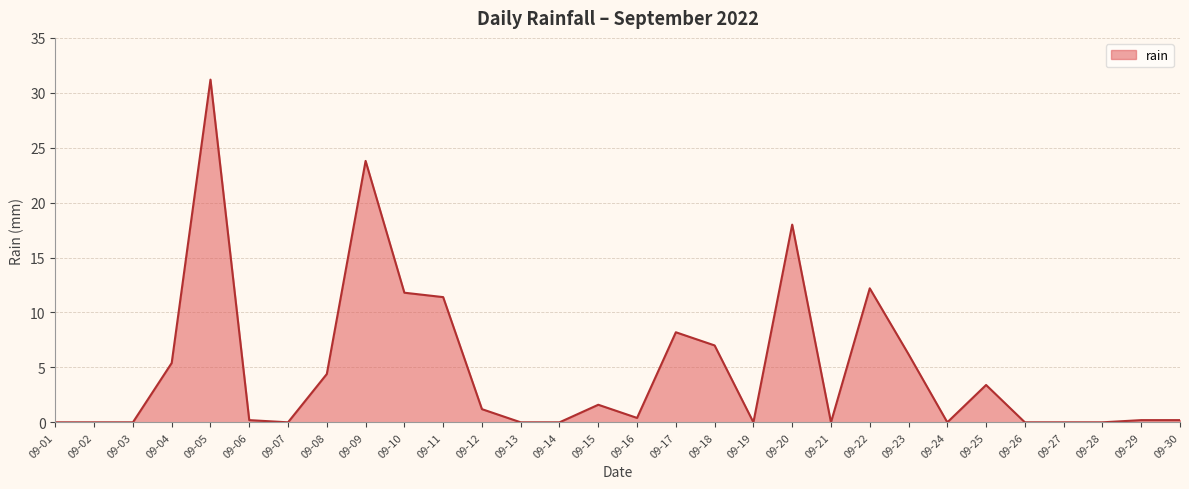

What is the difference between the maximum and minimum values?

31.2